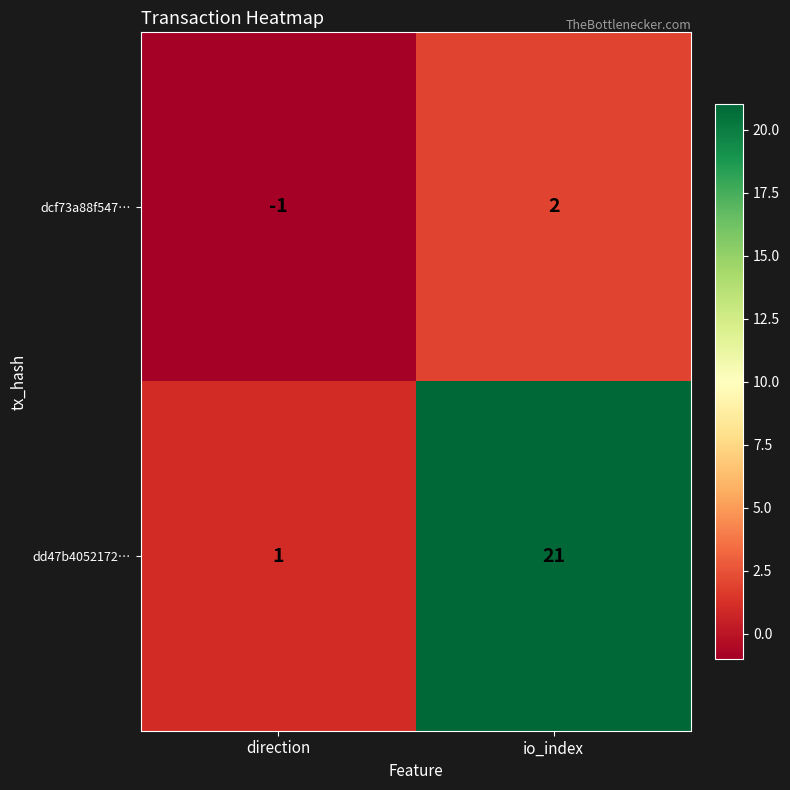

Reading left to right, extract all data points from this chart.

dcf73a88f547…: -1	2
dd47b4052172…: 1	21